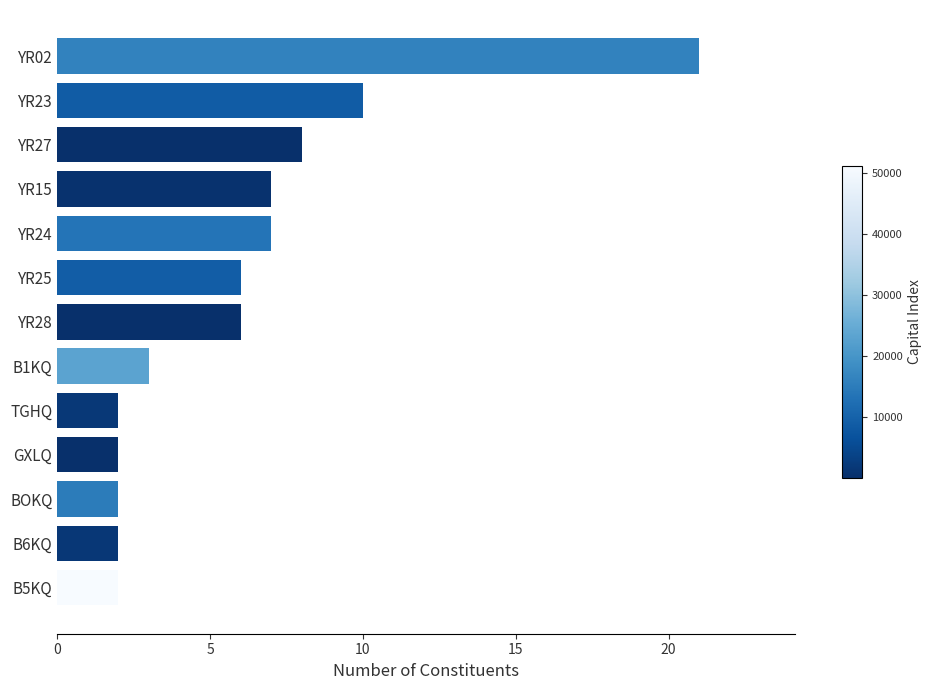

Does the chart contain stacked bars?

No